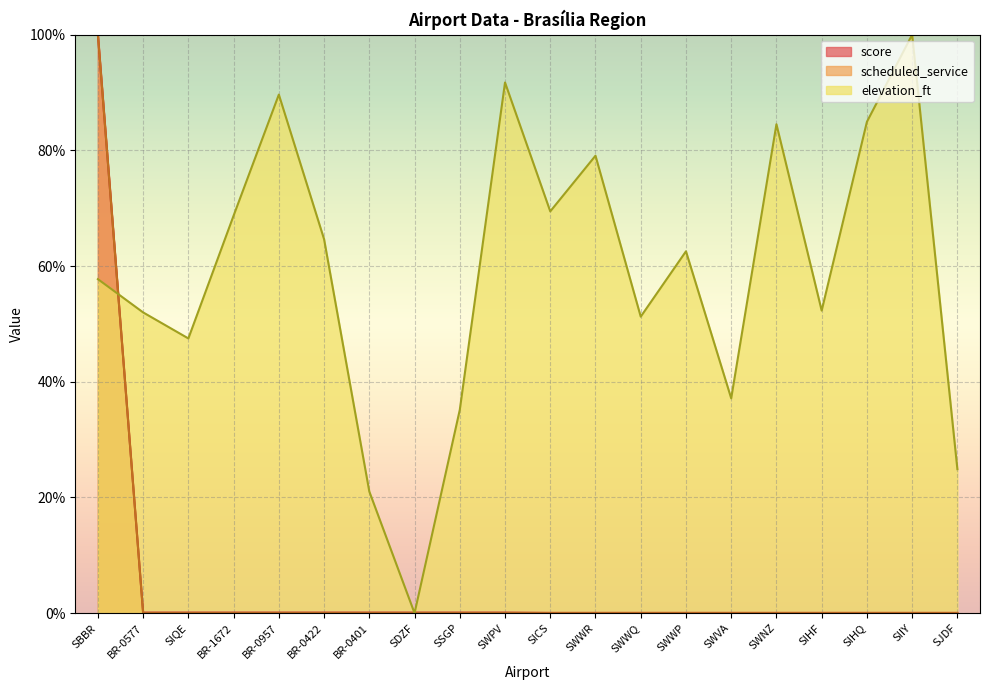

What is the approximate value of elevation_ft at BR-1672?

68.7